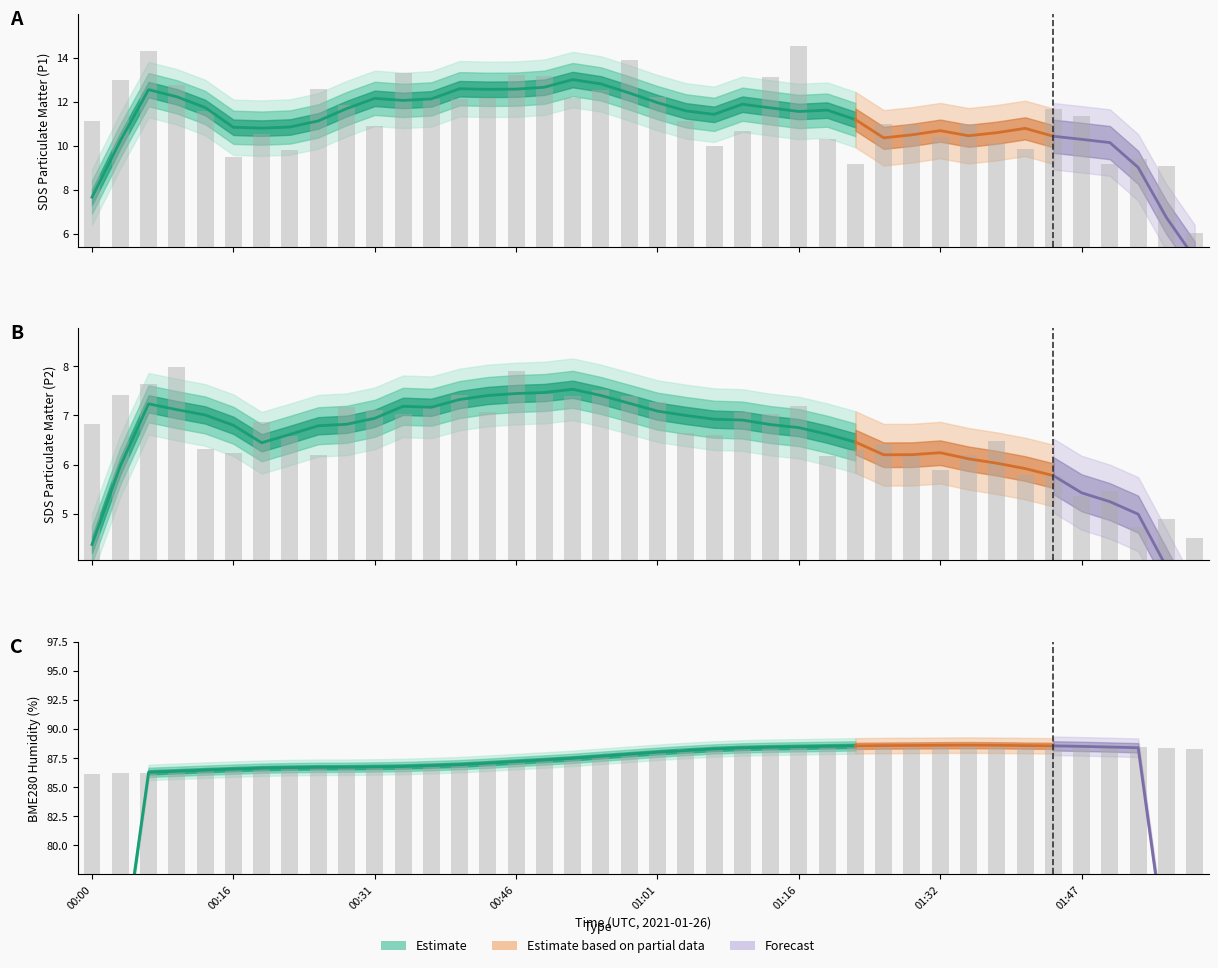

The SDS_P1 series shows 19.2 at 00:06. True or false?

False